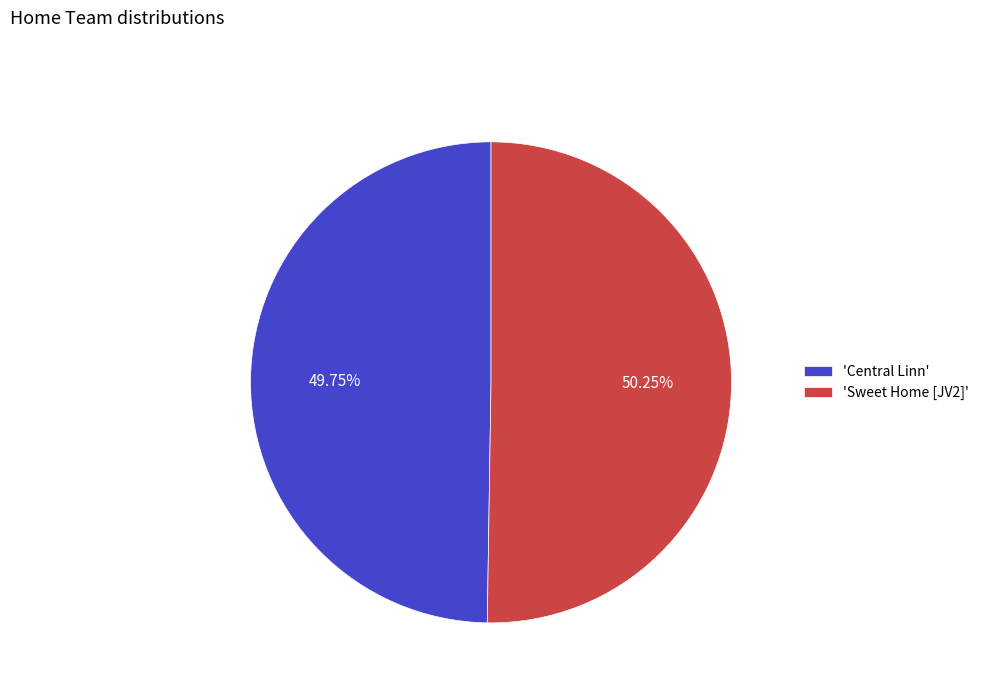

Is there a majority slice in this chart?

Yes